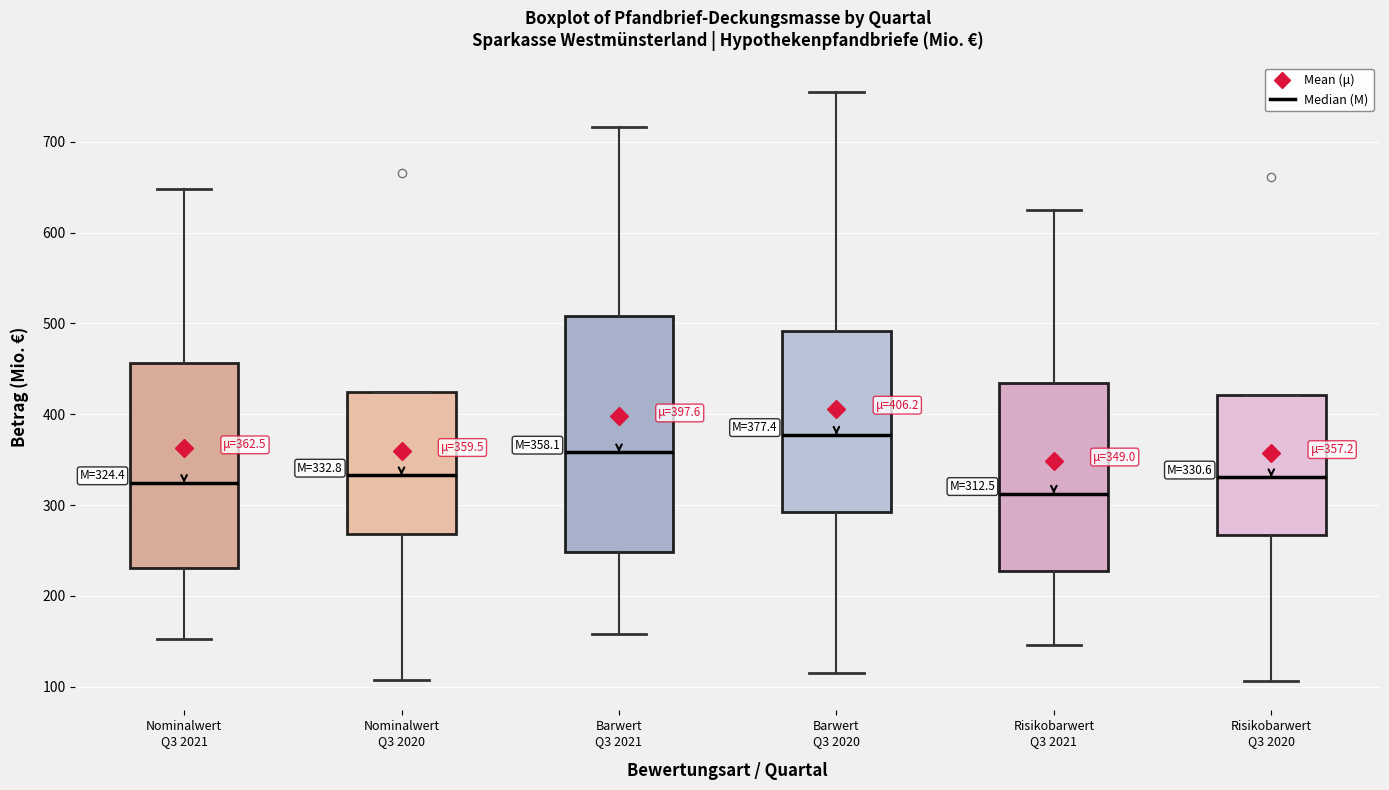

Which box's median line is the highest?

Barwert Q3 2020